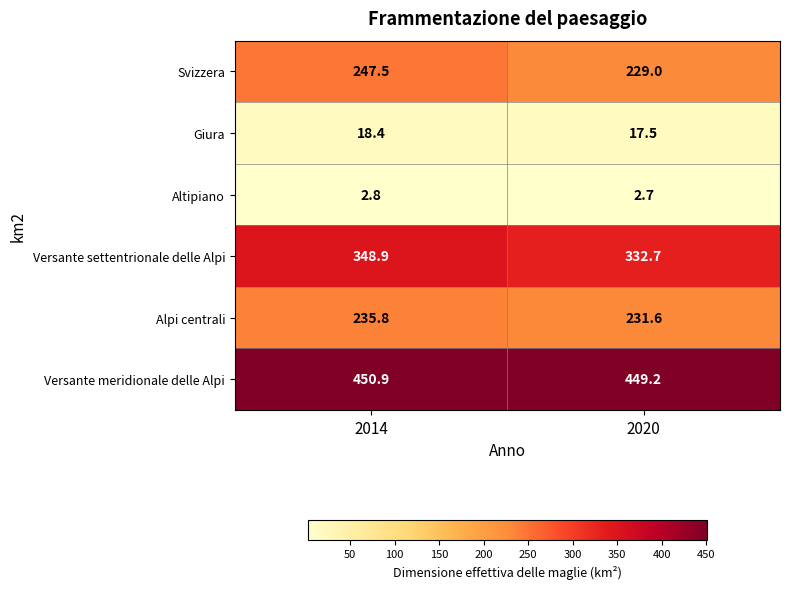

Is it true that Versante meridionale delle Alpi equals 702.7 at 2014?

False